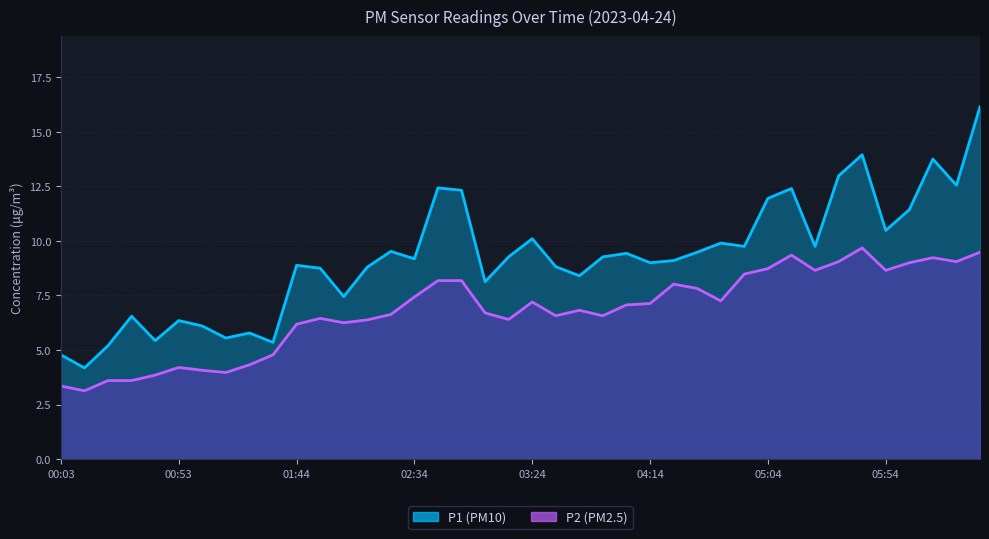

The value of P1 at 03:54 is 9.3. True or false?

True